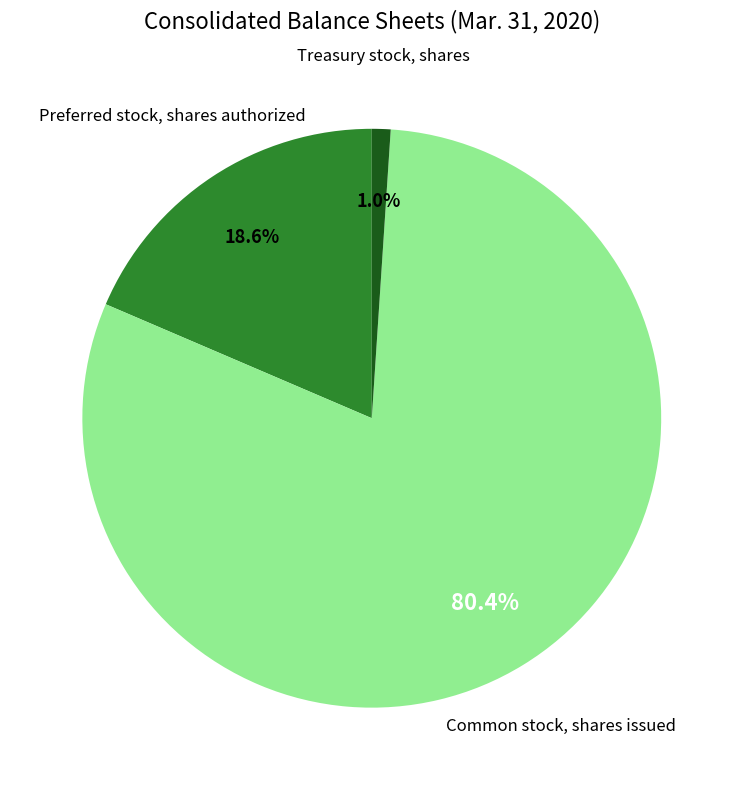

Does any single category account for the majority?

Yes